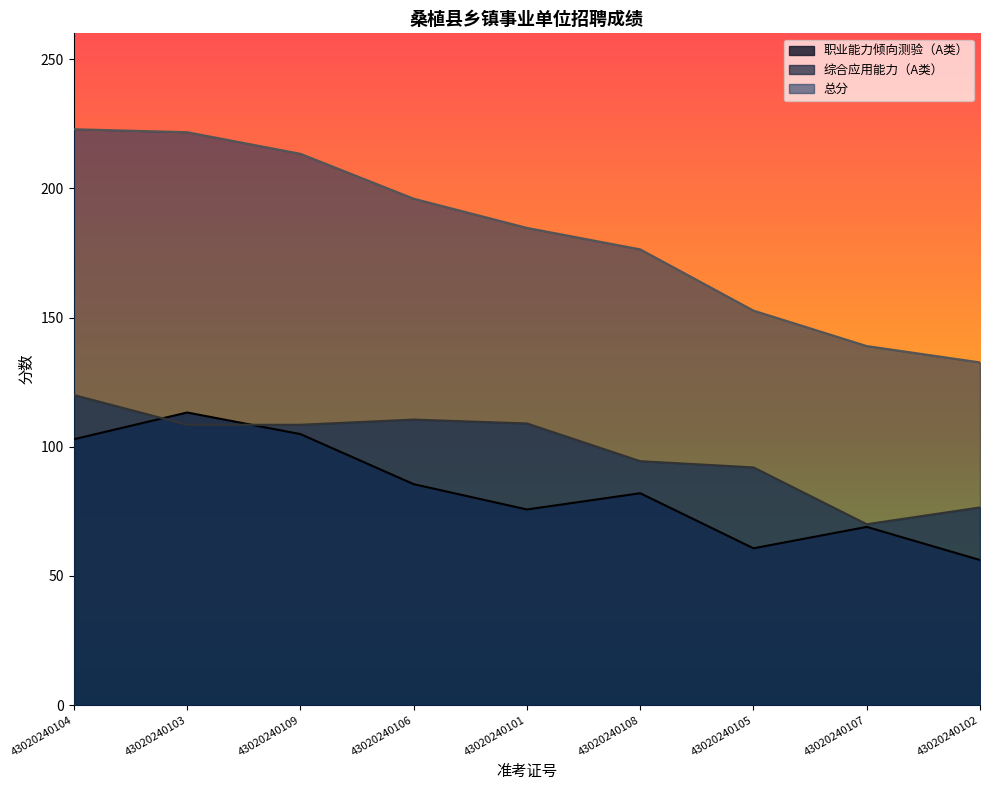

True or false: 综合应用能力（A类） and 总分 cross at least once.

False